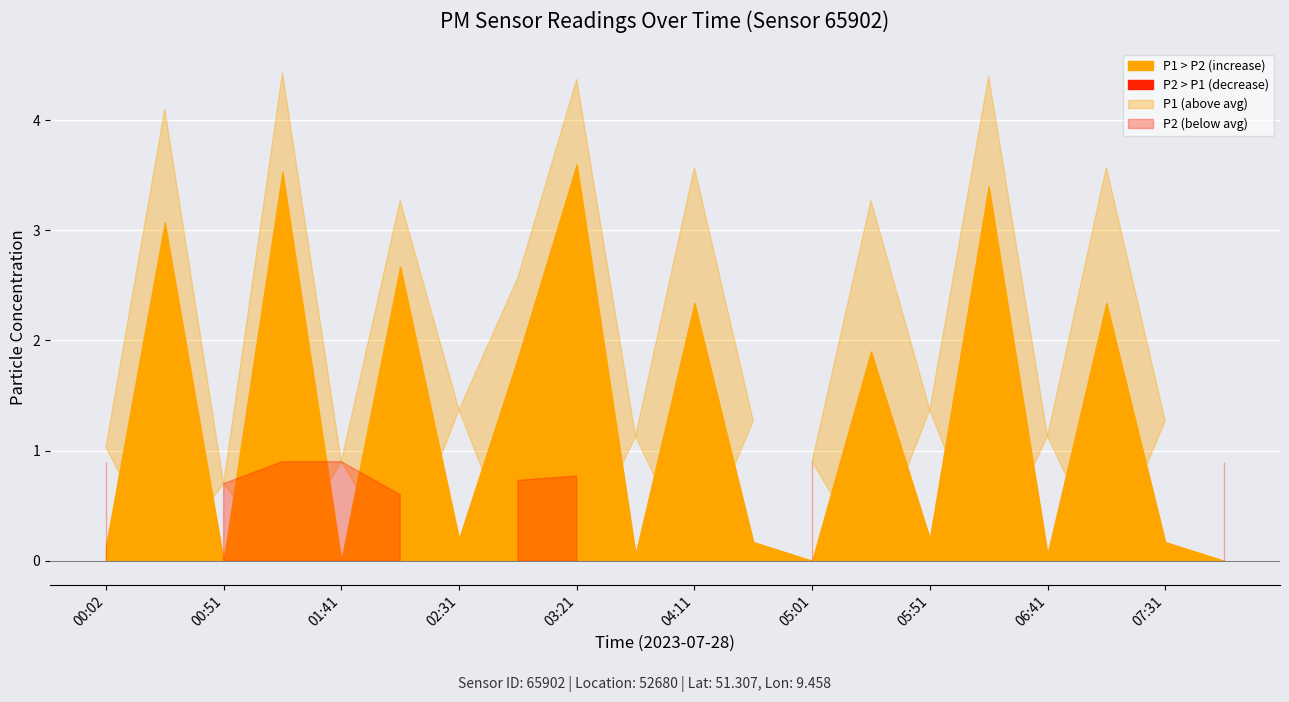

What is the label of the 20th point from the right?

00:02